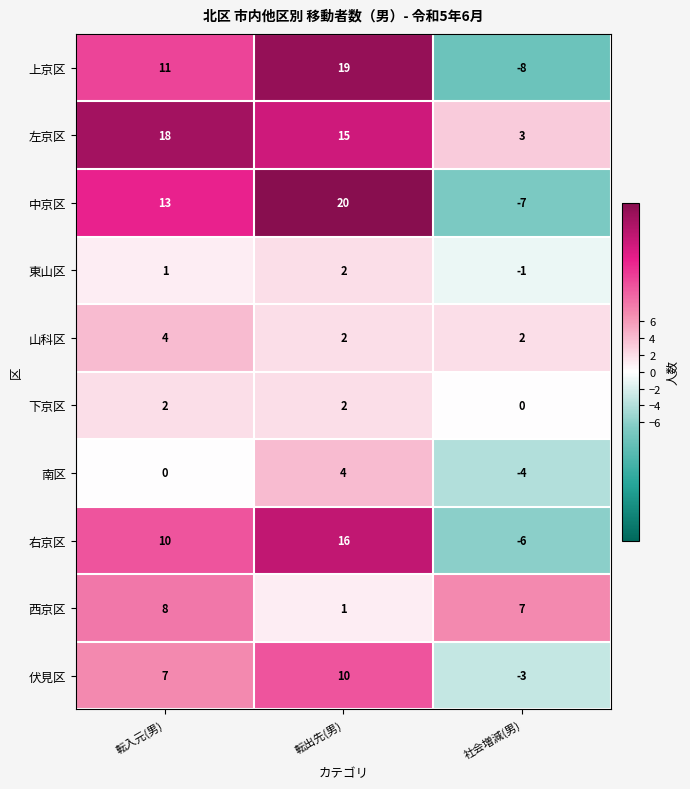

What is the spread (max minus min) of values at 社会増減(男)?

15